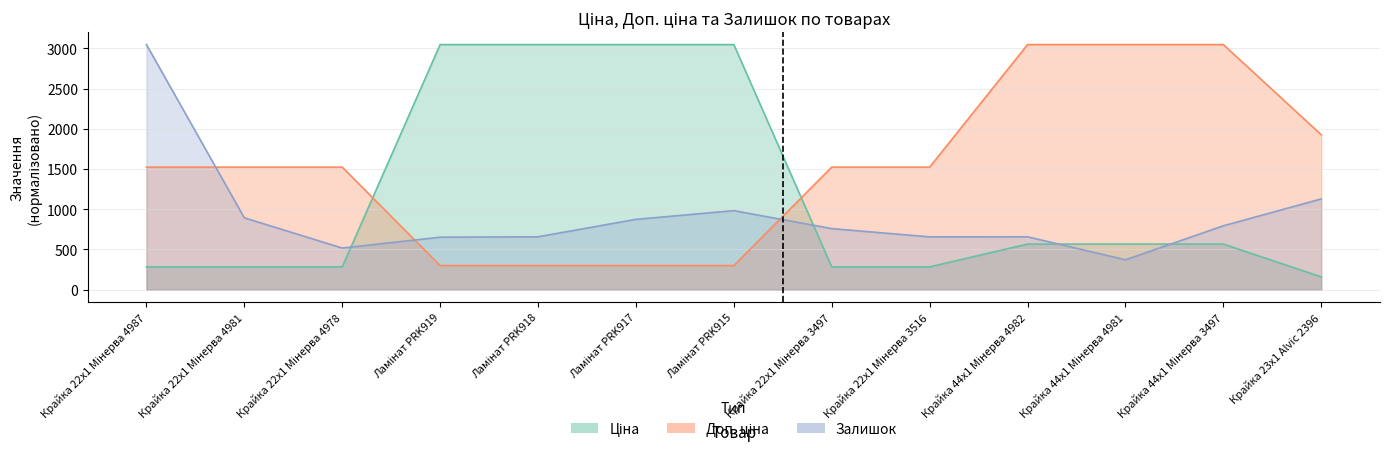

Reading right to left, transcribe all the data shown in this chart.

Ціна: 159.4	567.5	567.5	567.5	283.8	283.8	3048.0	3048.0	3048.0	3048.0	283.8	283.8	283.8
Доп. ціна: 1926.4	3048.0	3048.0	3048.0	1524.1	1524.1	300.2	300.2	300.2	300.2	1524.1	1524.1	1524.1
Залишок: 1129.0	795.0	372.0	658.0	657.0	760.0	983.0	875.0	658.0	653.0	518.0	894.0	3048.0